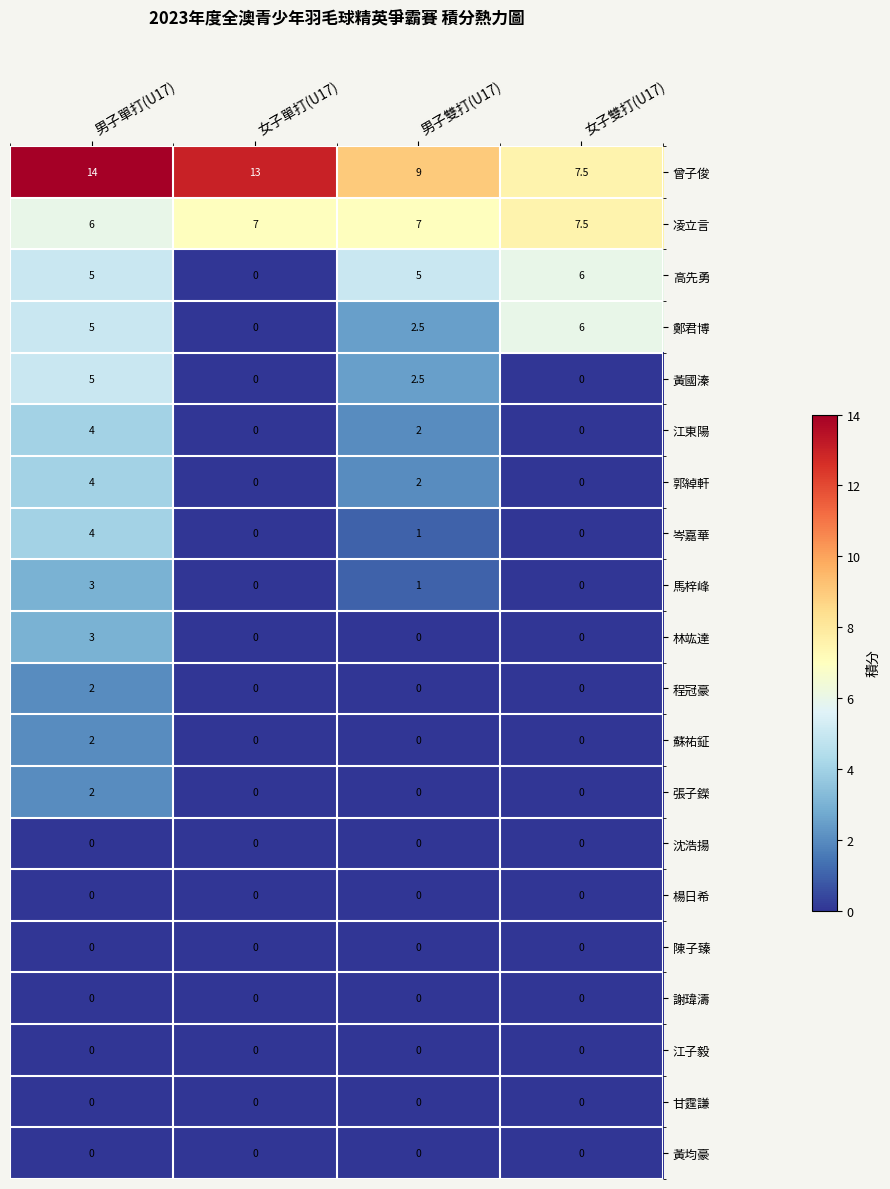

At which category does the chart reach its peak across all series?

男子單打(U17)